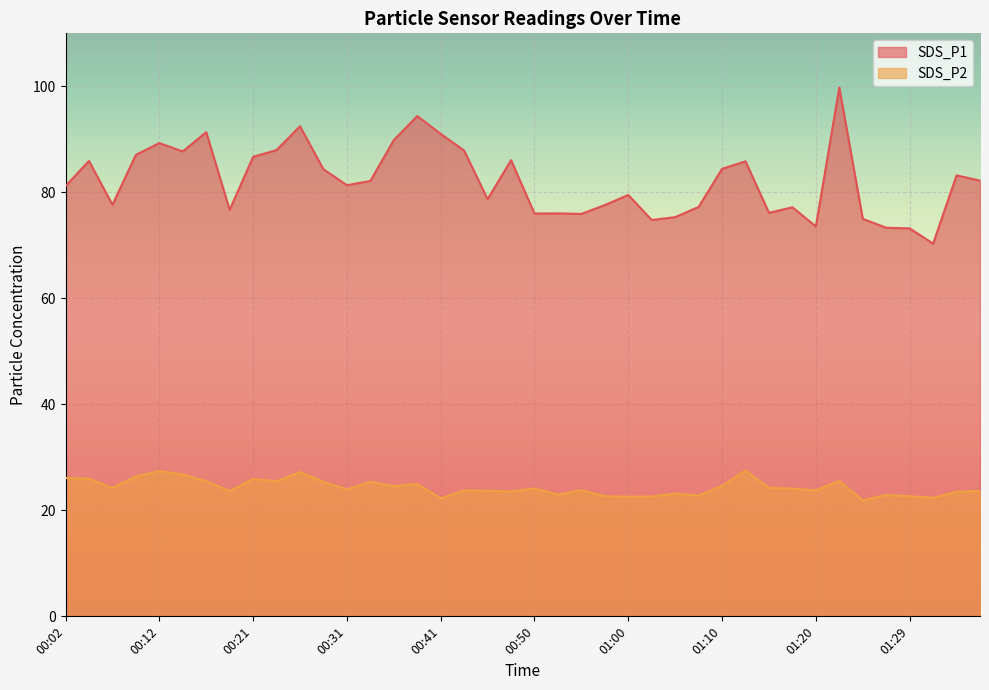

What is the sum of all SDS_P1 values?

3286.4